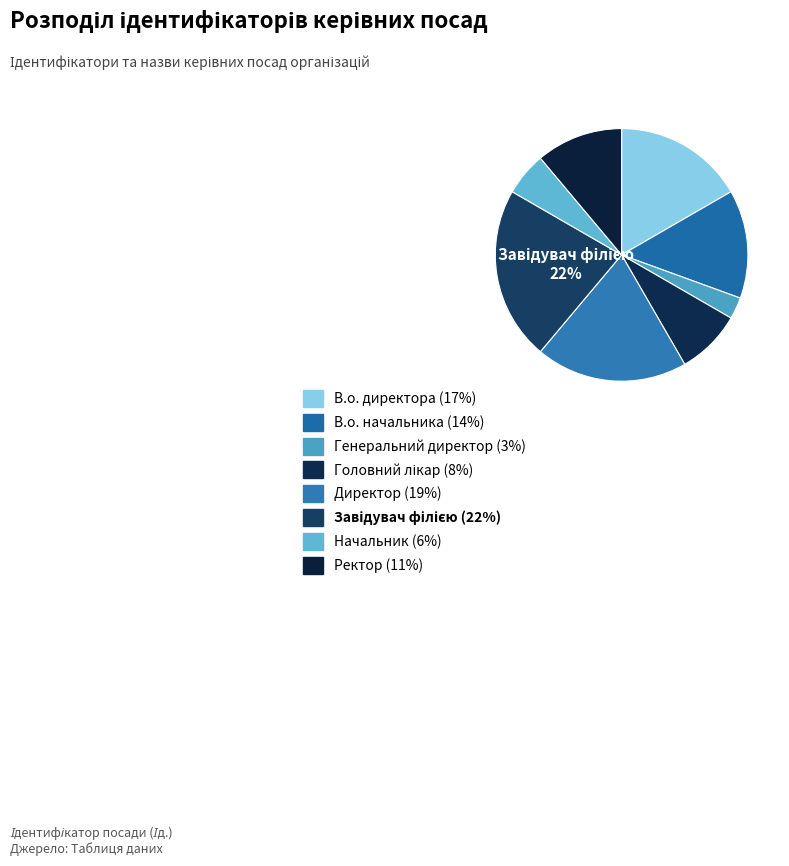

Which category has the smallest portion of the pie?

Генеральний директор